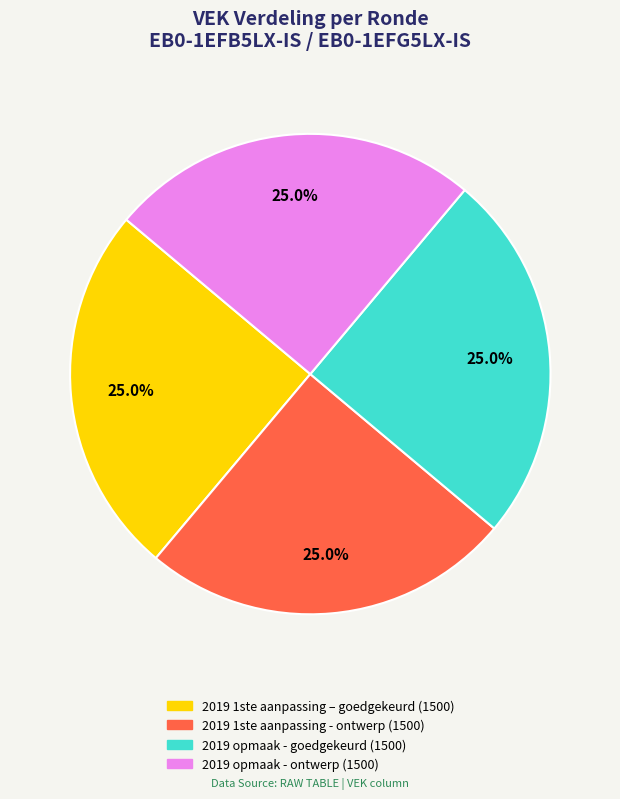

How many segments does this pie chart have?

4